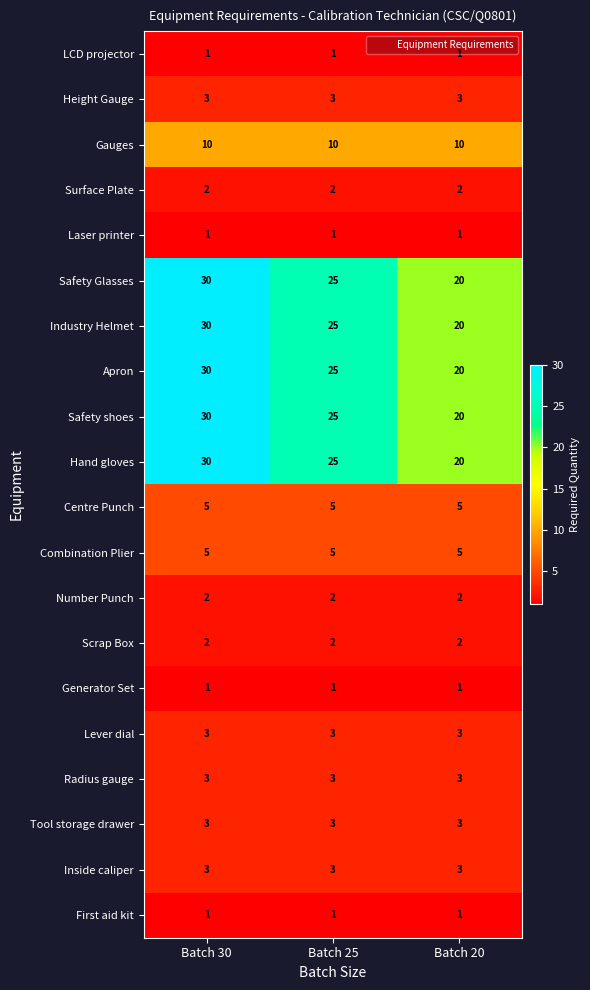

What is the approximate value of Radius gauge at Batch 25?

3